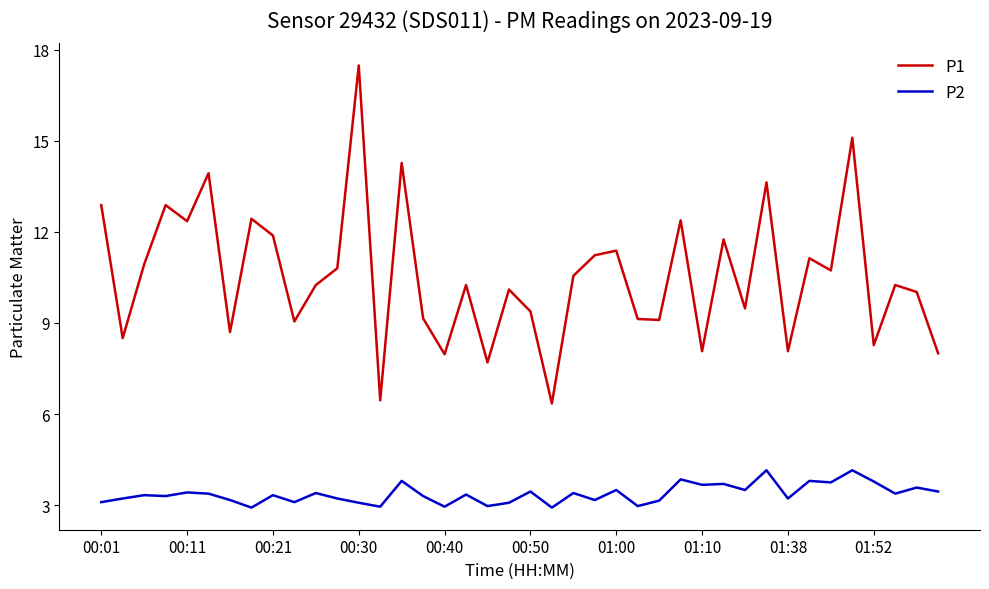

What is the difference between the maximum and minimum values in the P2 series?

1.2